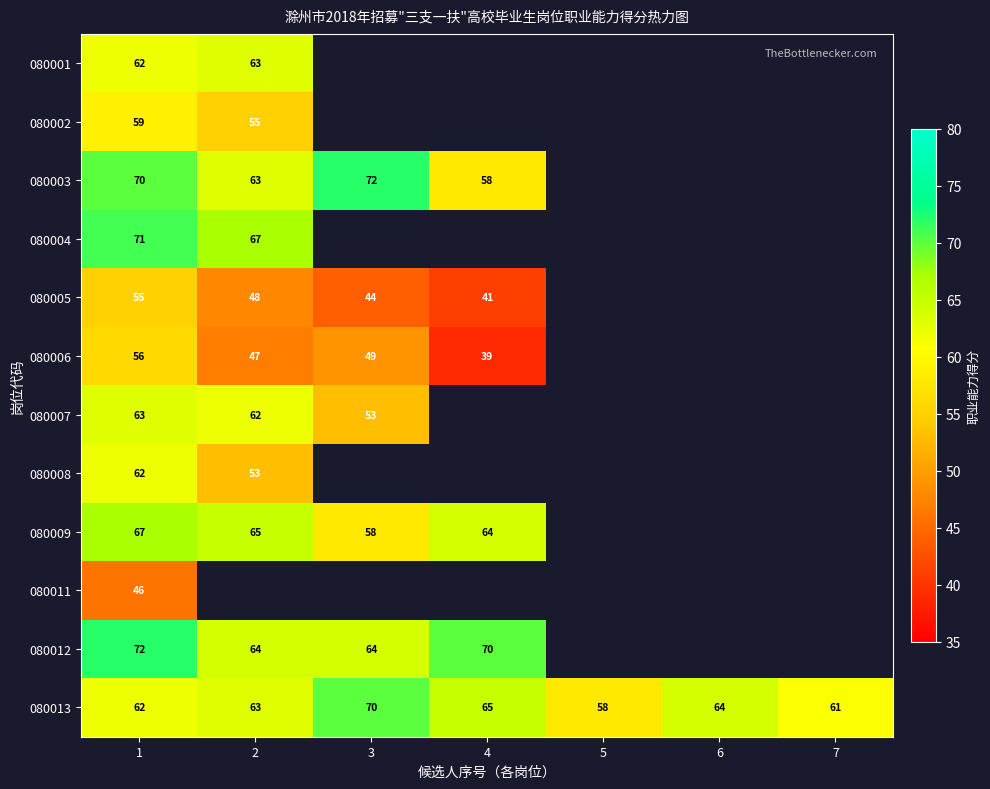

At which category does the chart reach its minimum across all series?

4